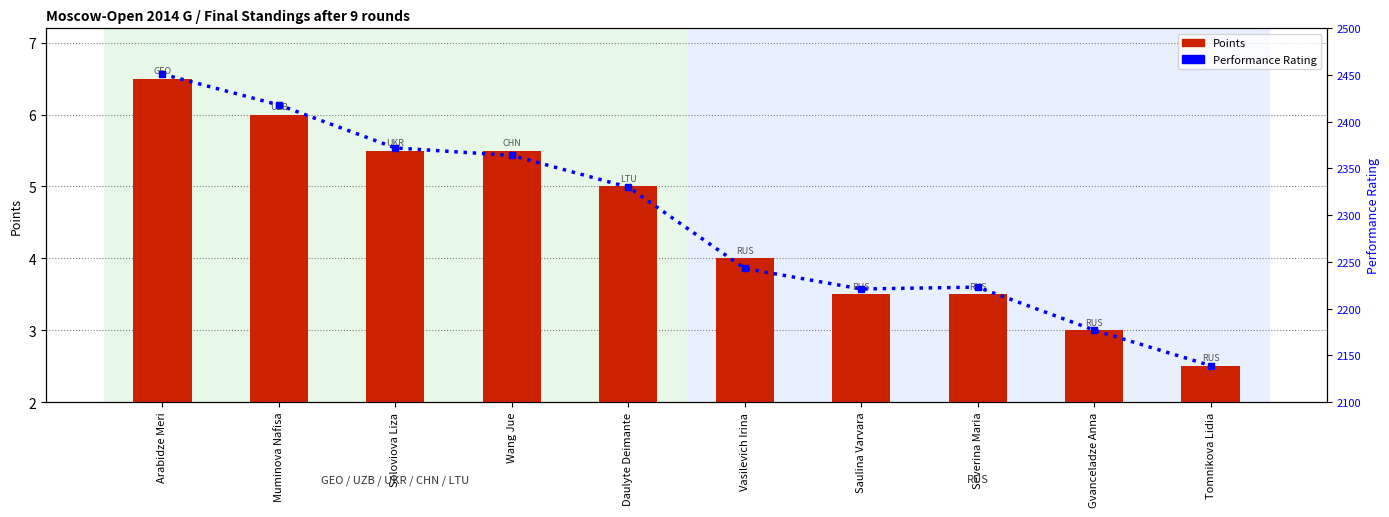

At Arabidze Meri, list the series in order from smallest to largest.

Points, Performance Rating